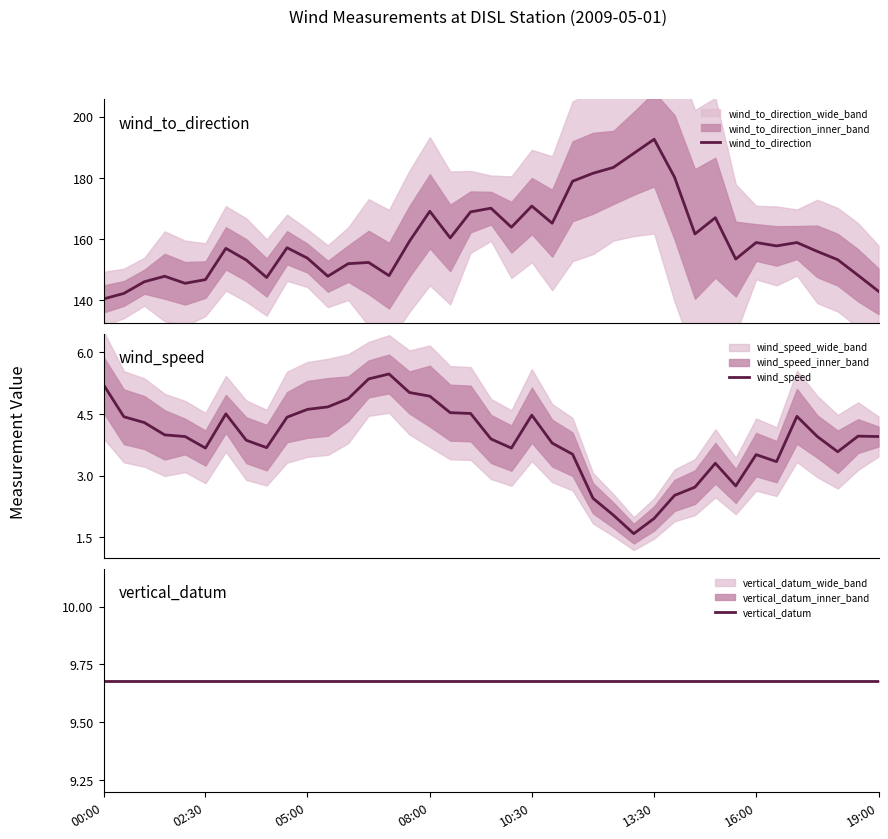

What is the greatest value displayed?

192.6